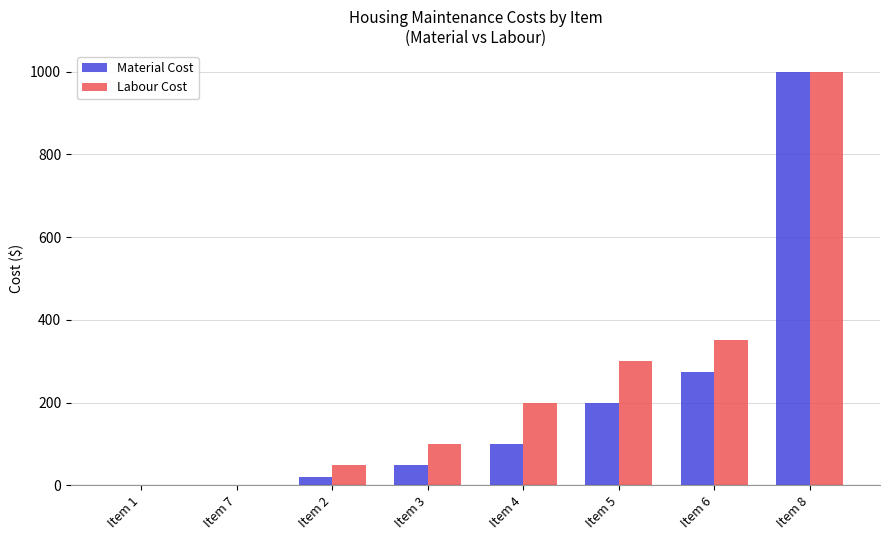

Which series has the largest total across all categories?

Labour Cost